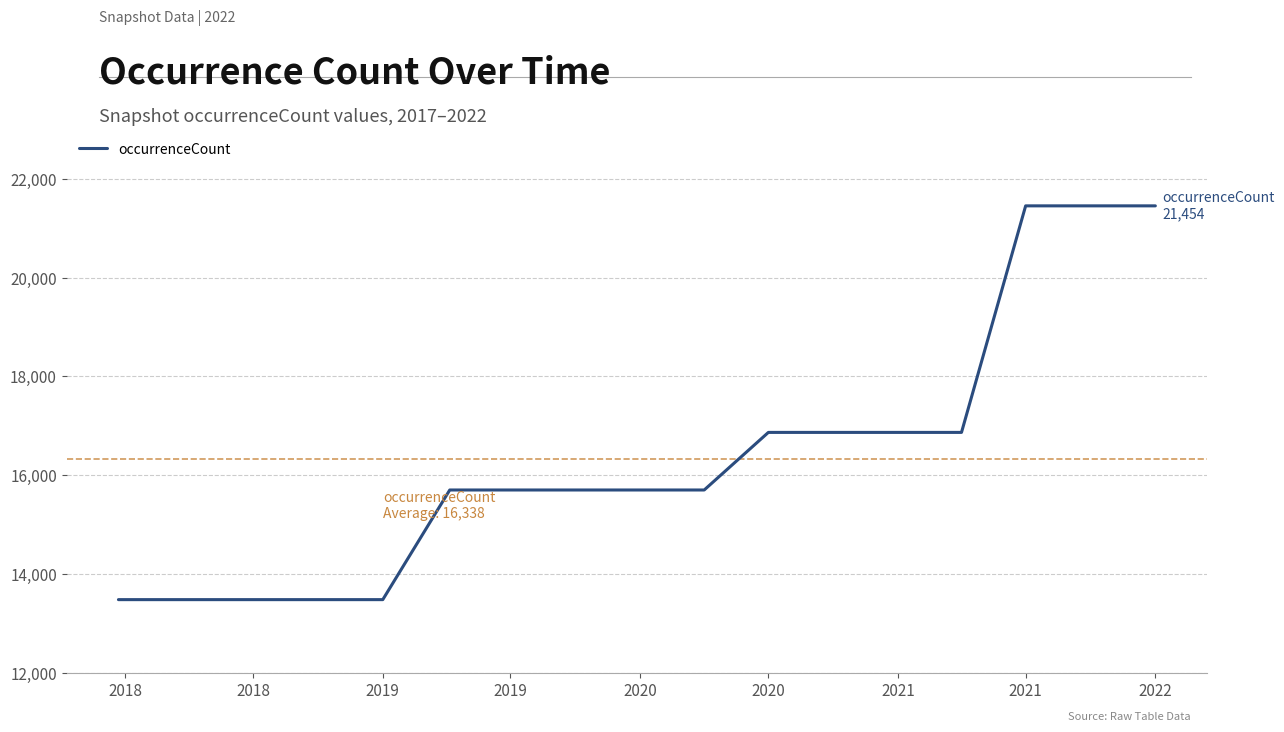

What is the greatest value displayed?

21454